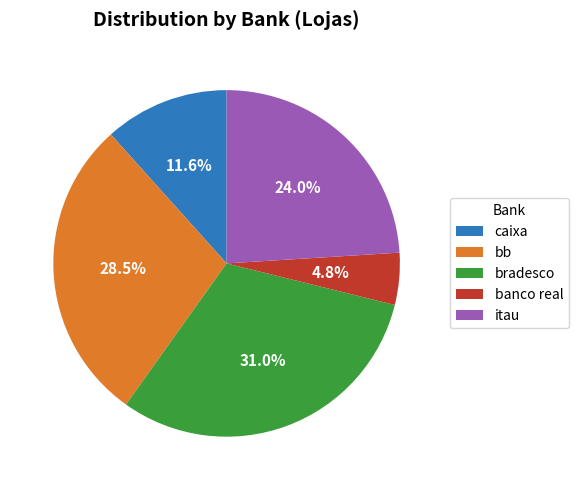

To the nearest percent, what is the difference between the caixa and itau slice percentages?

12%